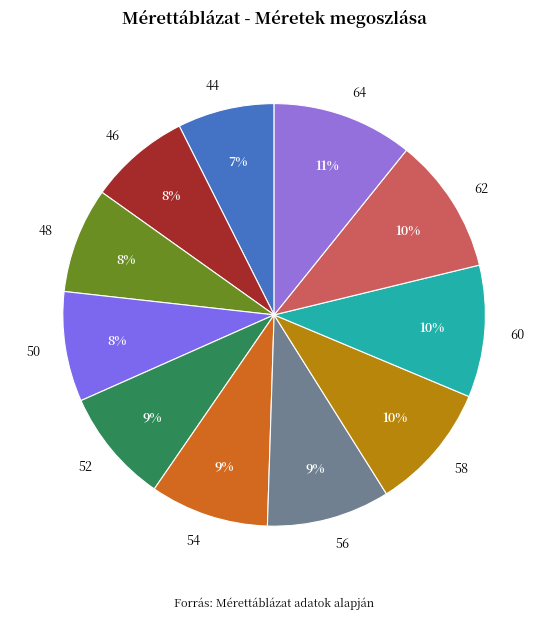

To the nearest percent, what is the average slice percentage?

9%